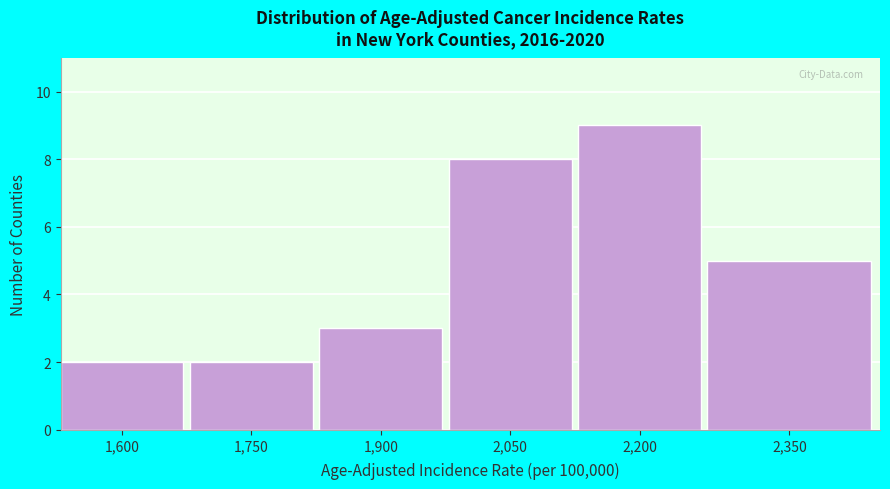

Reading left to right, list all the values displayed in this chart.

2	2	3	8	9	5